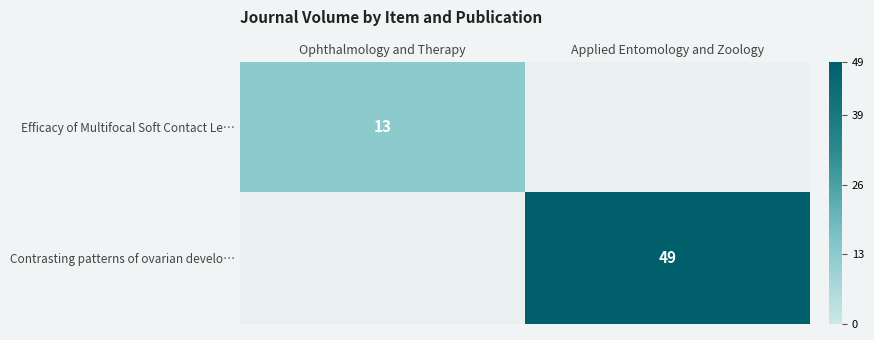

True or false: Contrasting patterns of ovarian develo… has a value of 71.0 at Applied Entomology and Zoology.

False